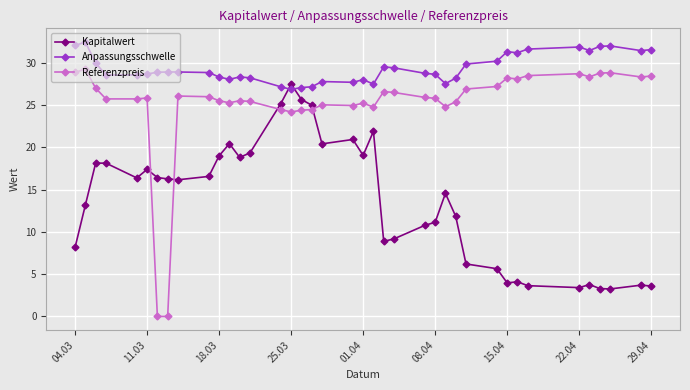

What is the maximum value shown in the chart?

32.5